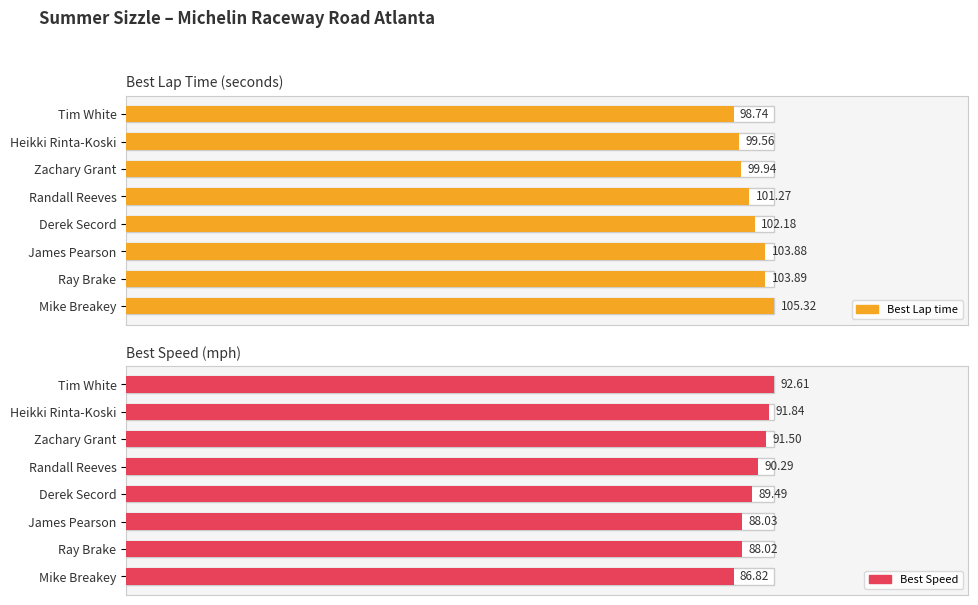

How many bars are there in each group?

2